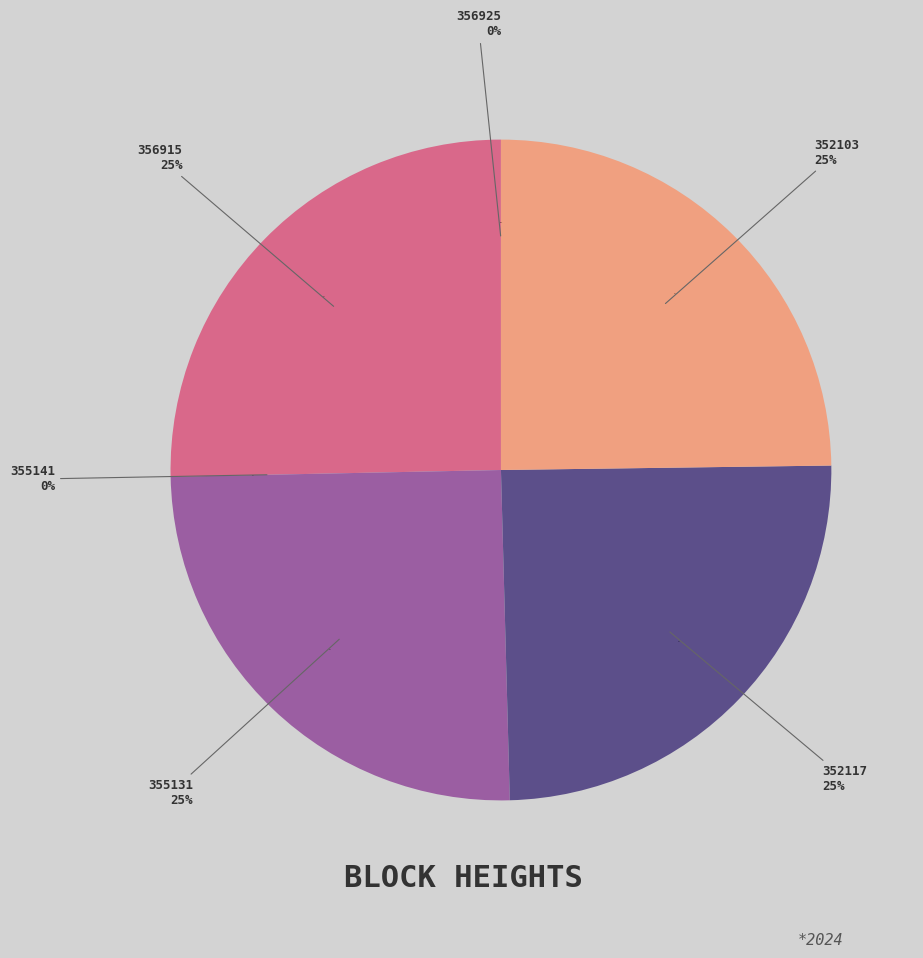

Is there a majority slice in this chart?

No